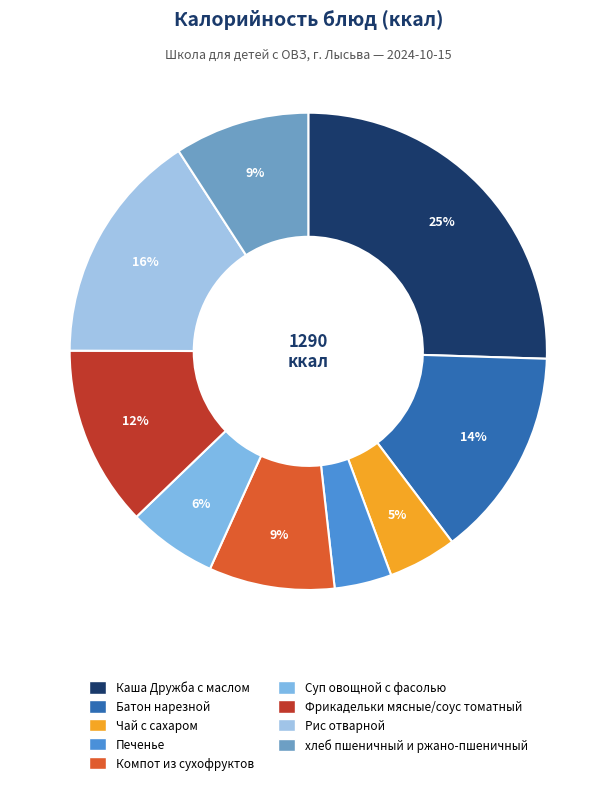

To the nearest percent, what percentage of the pie is Фрикадельки мясные/соус томатный?

12%